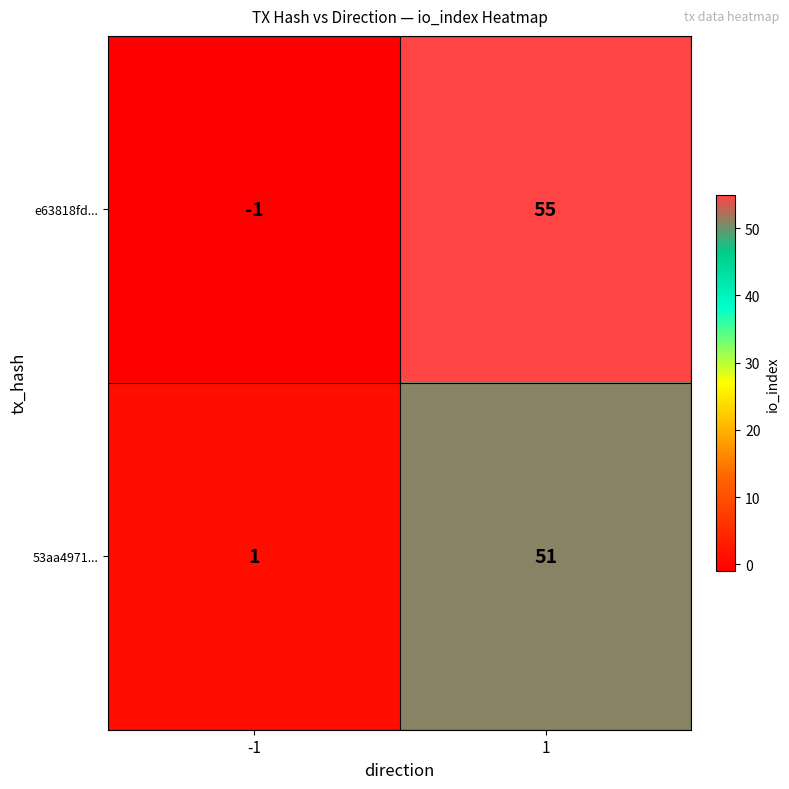

What is the maximum value shown in the chart?

55